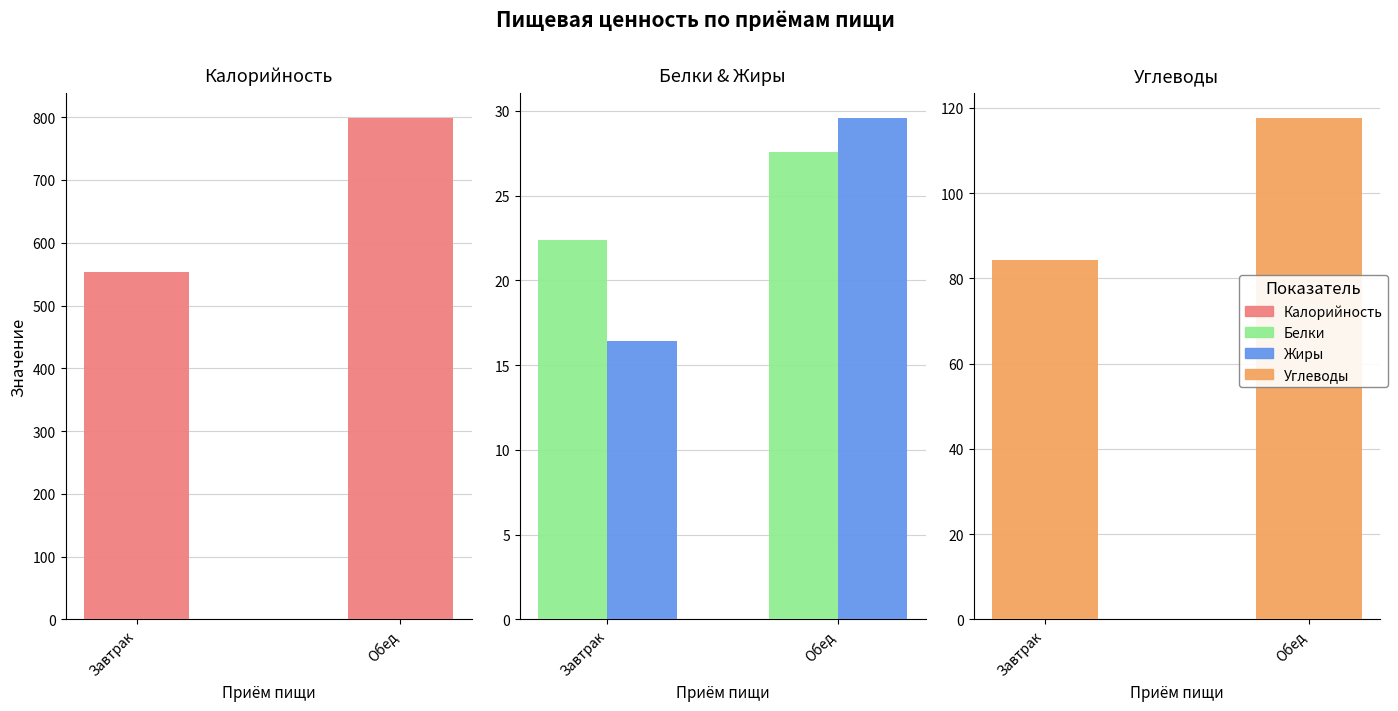

What are all the series names shown in the legend?

Калорийность, Белки, Жиры, Углеводы